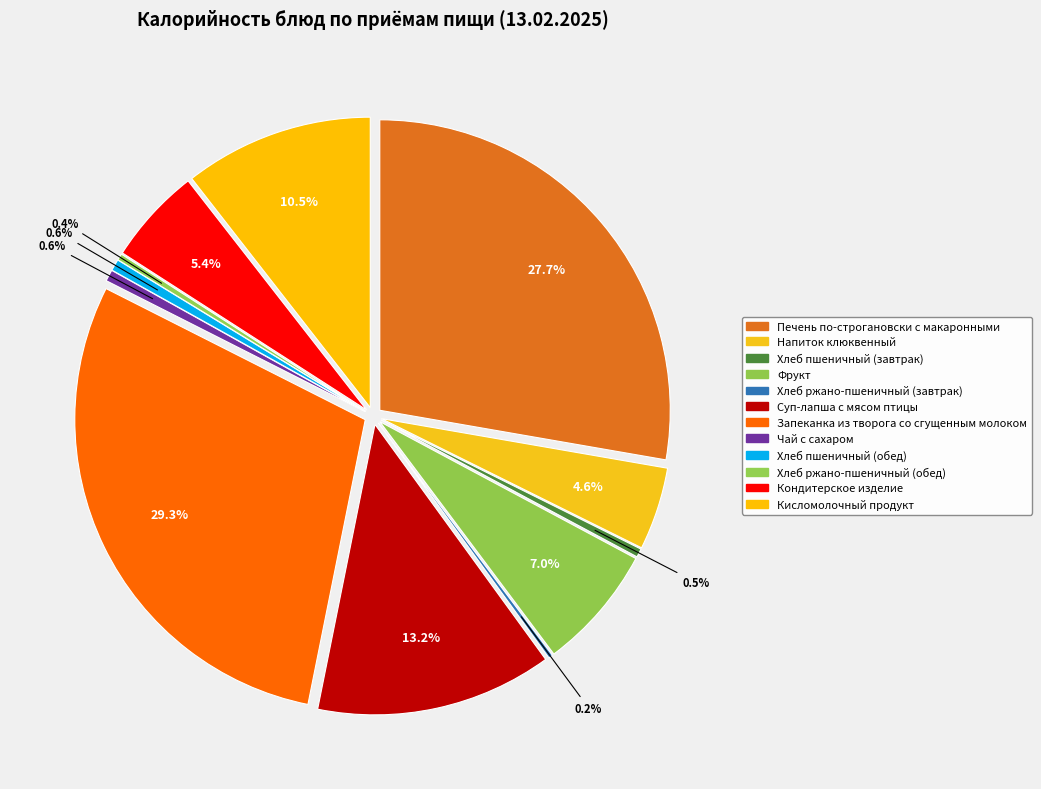

Rank the categories by value from lowest to highest.

Хлеб ржано-пшеничный (завтрак), Хлеб ржано-пшеничный (обед), Хлеб пшеничный (завтрак), Чай с сахаром, Хлеб пшеничный (обед), Напиток клюквенный, Кондитерское изделие, Фрукт, Кисломолочный продукт, Суп-лапша с мясом птицы, Печень по-строгановски с макаронными, Запеканка из творога со сгущенным молоком